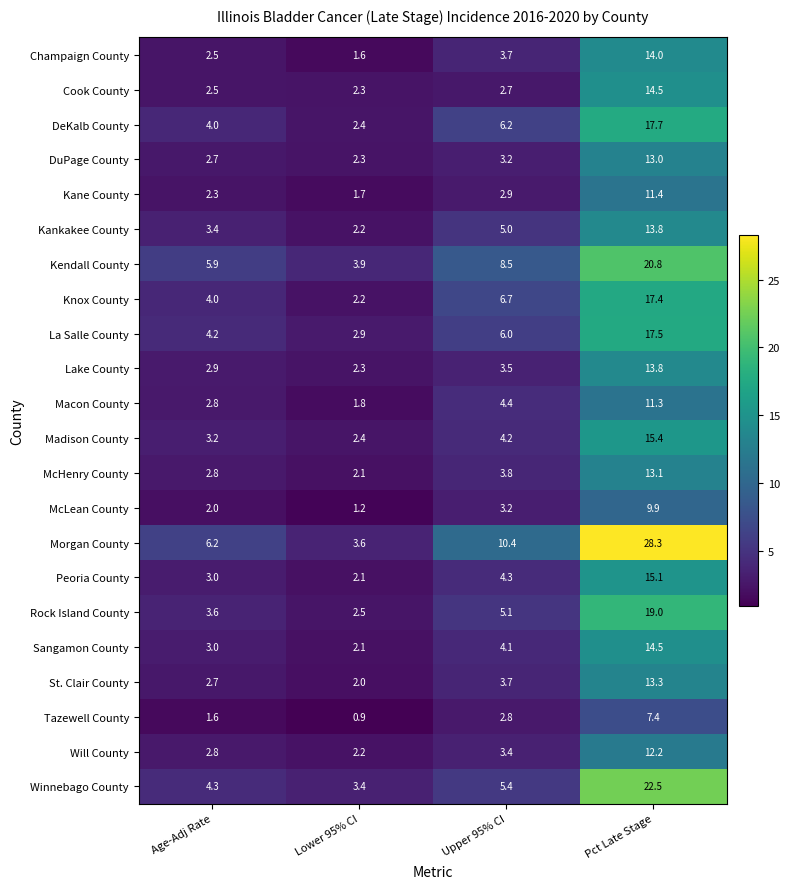

At which category is the sum across all series the highest?

Pct Late Stage